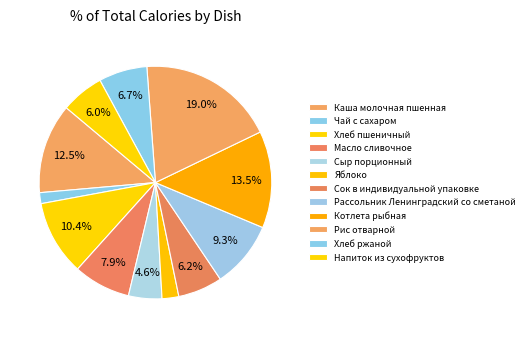

True or false: Хлеб ржаной accounts for 1% of the total.

False